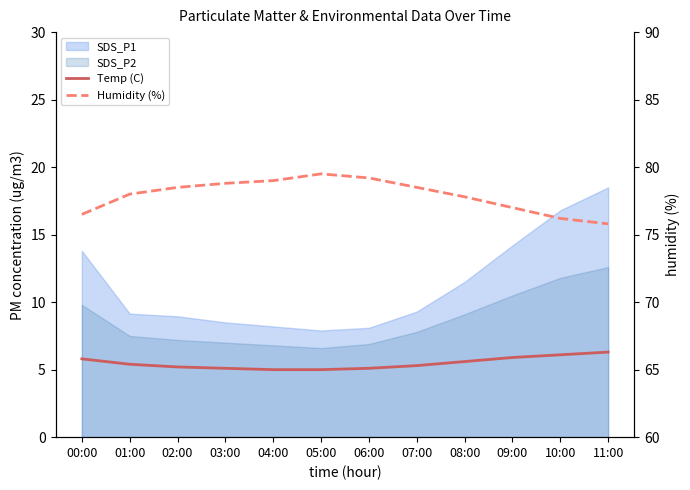

What is the total value across all series at 09:00?

82.9